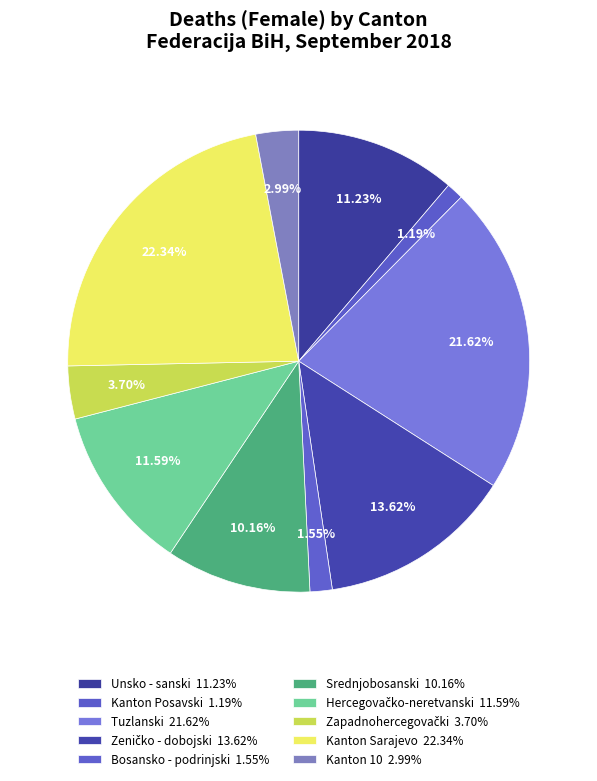

Count the number of slices in the pie.

10